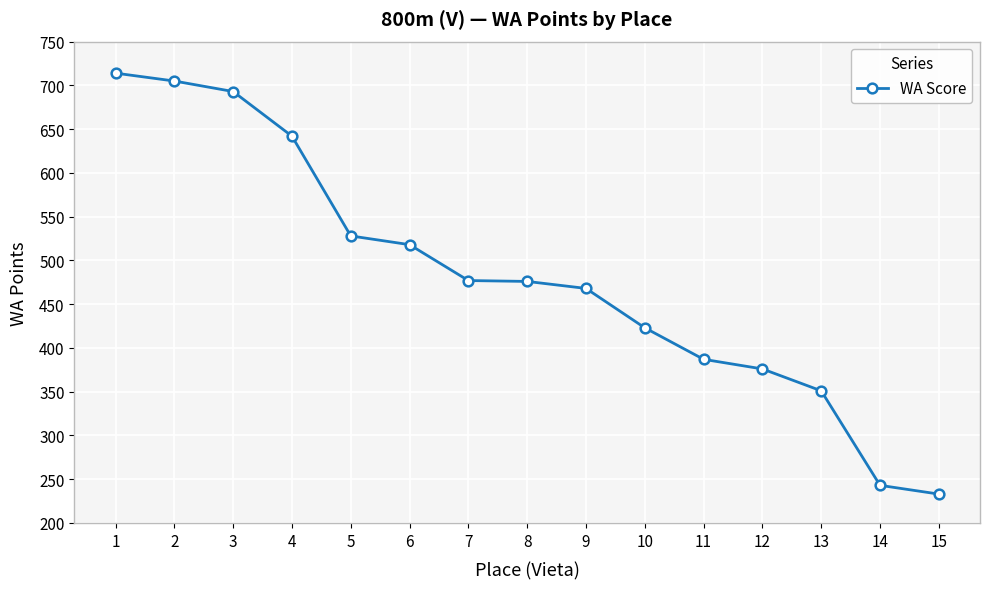

Read the value at 8.

476